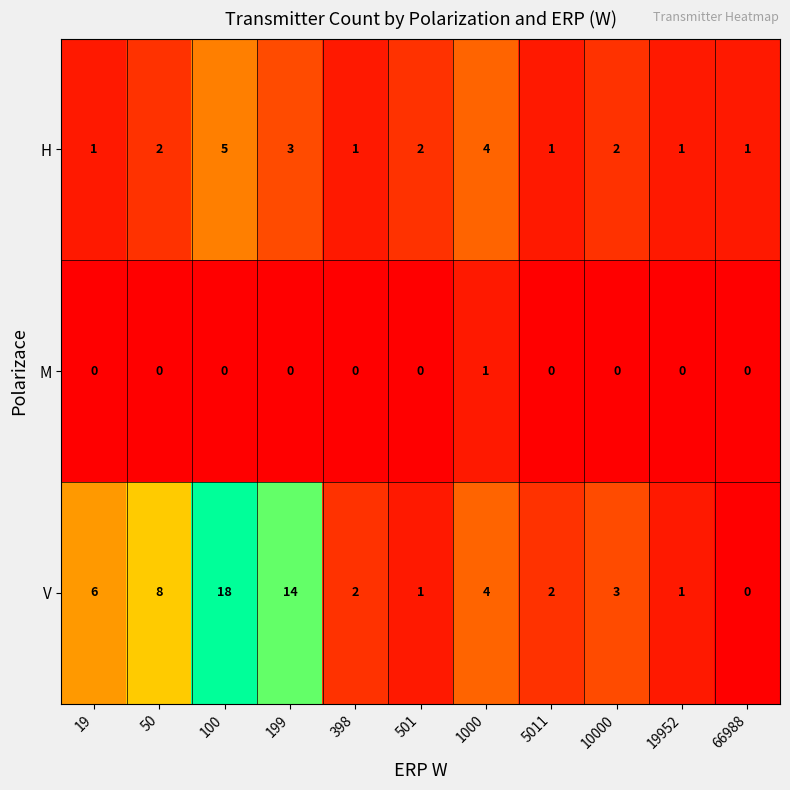

What is the sum of all V values?

59